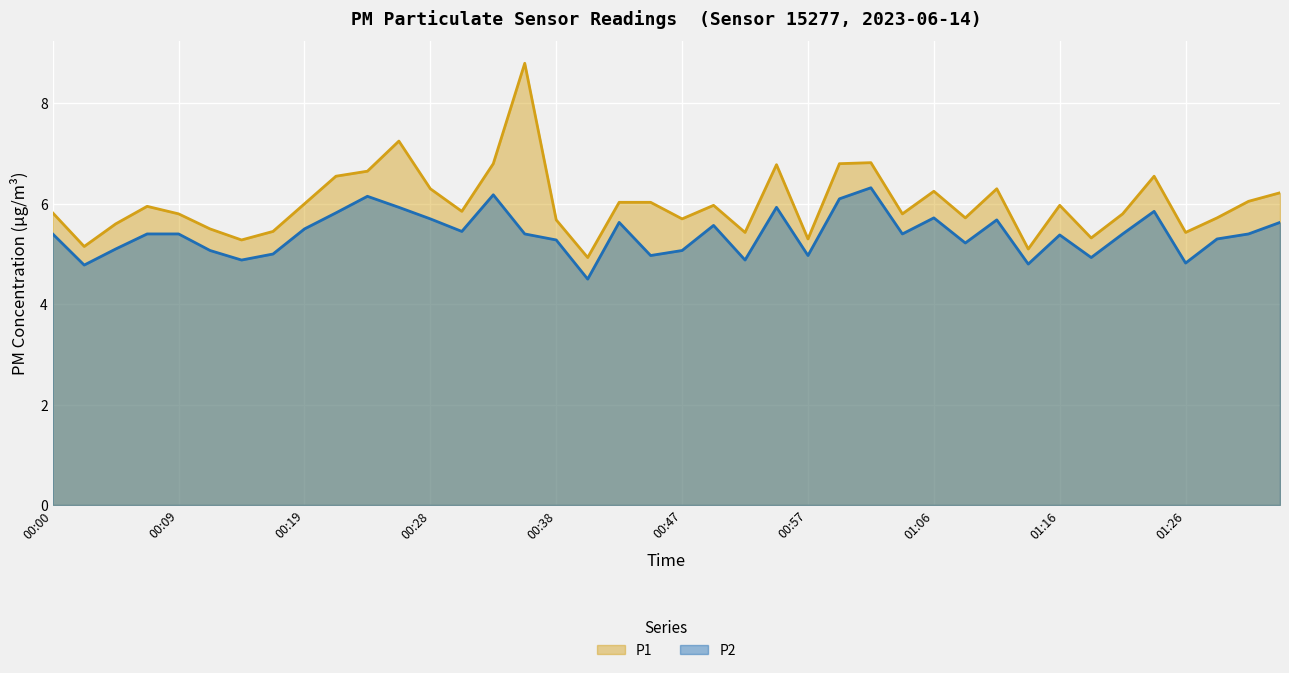

At which category is the sum across all series the highest?

00:35